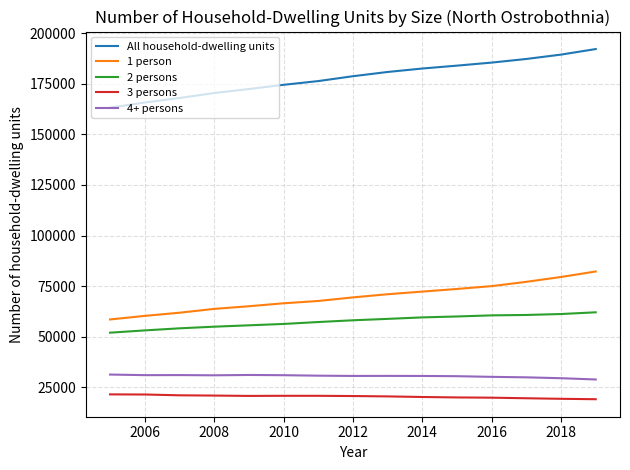

True or false: 1 person and 2 persons cross at least once.

False